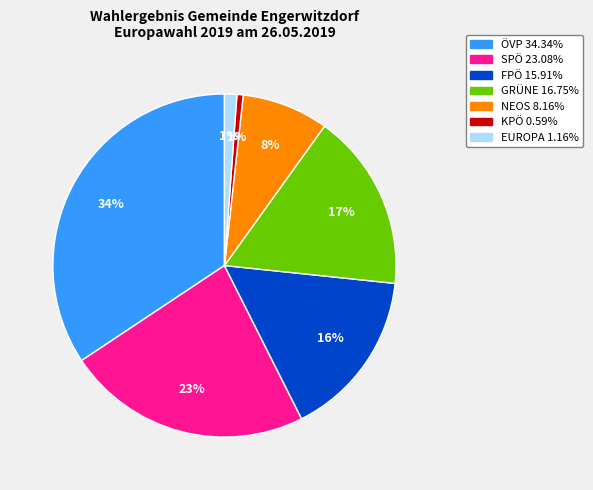

The EUROPA slice represents 11% of the pie. True or false?

False